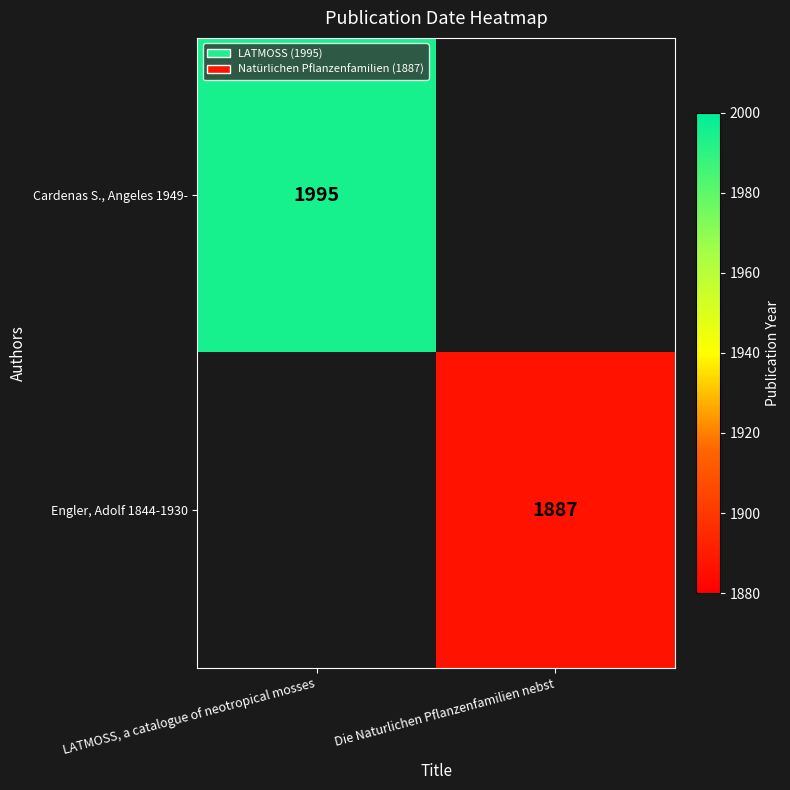

The value of Engler, Adolf 1844-1930 at Die Naturlichen Pflanzenfamilien nebst is 1887. True or false?

True